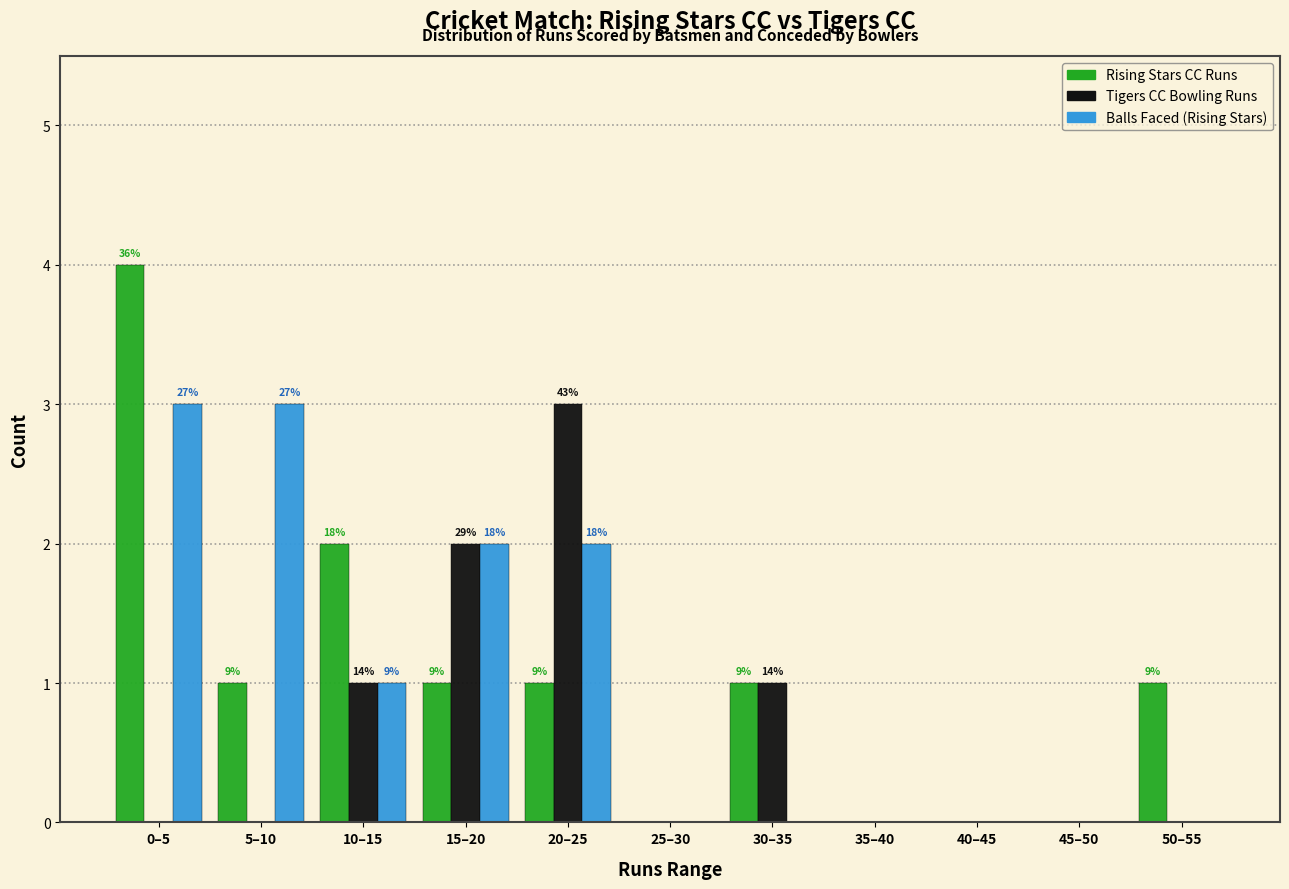

At which category does the chart reach its peak across all series?

0–5